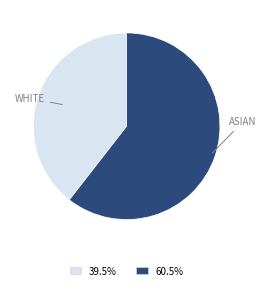

Does any single category account for the majority?

Yes